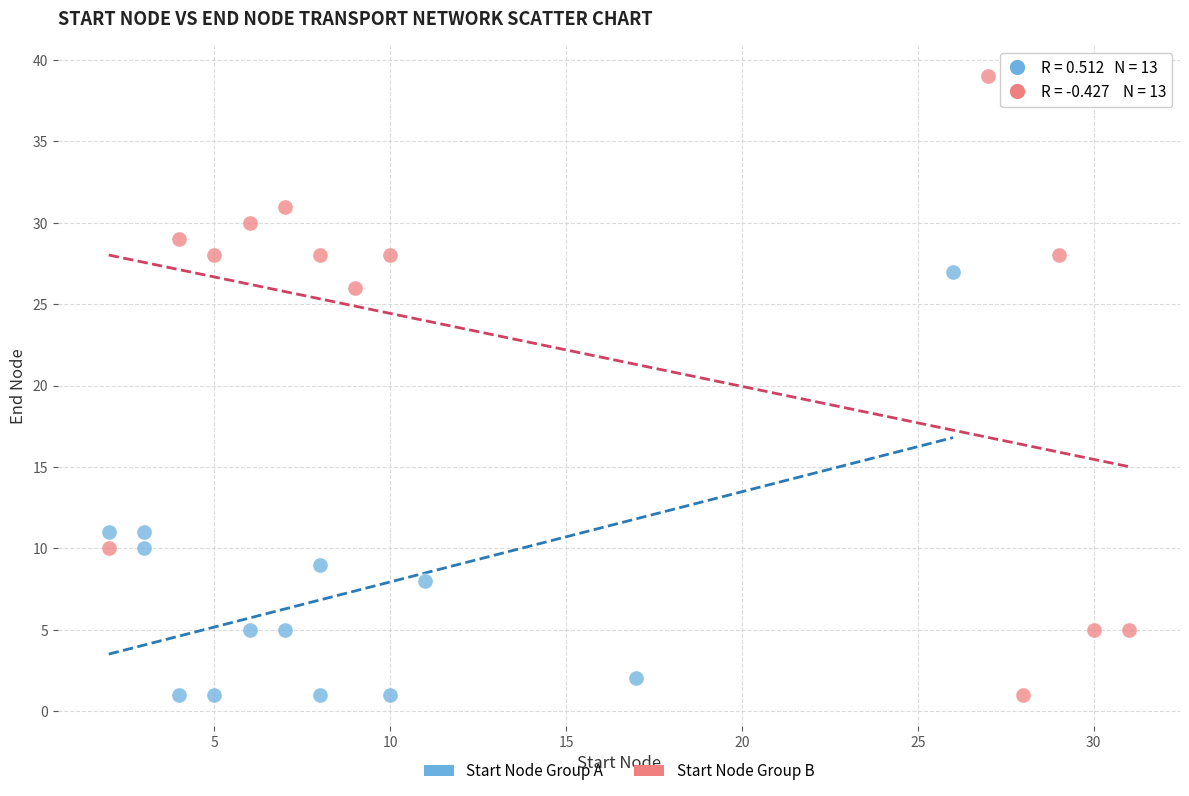

Which series has the widest spread of Y values?

Start Node Group B